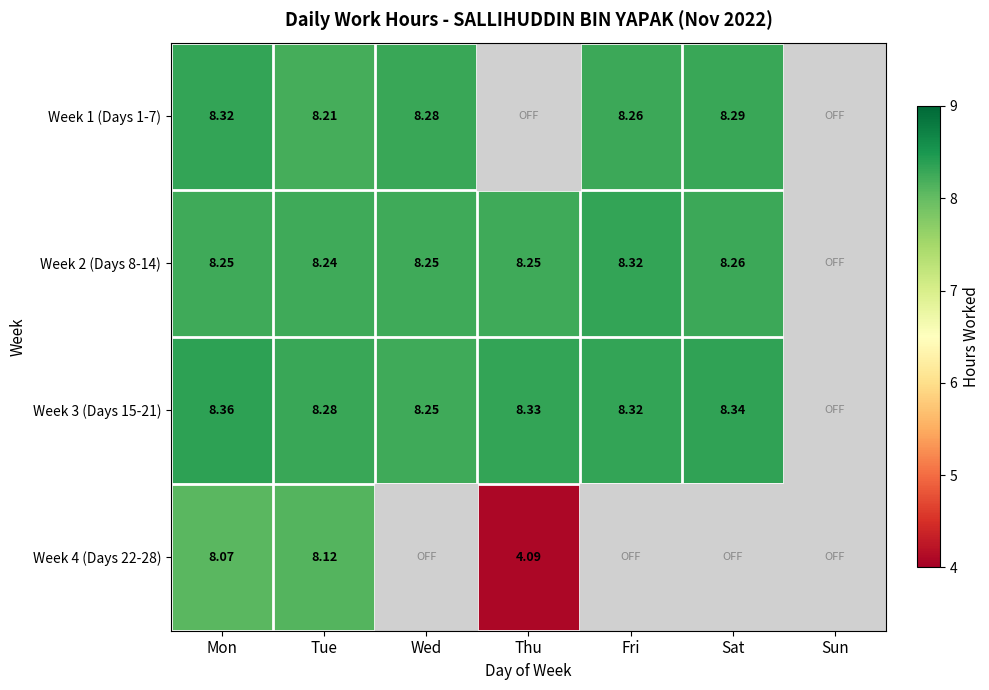

How many series are shown in this chart?

4